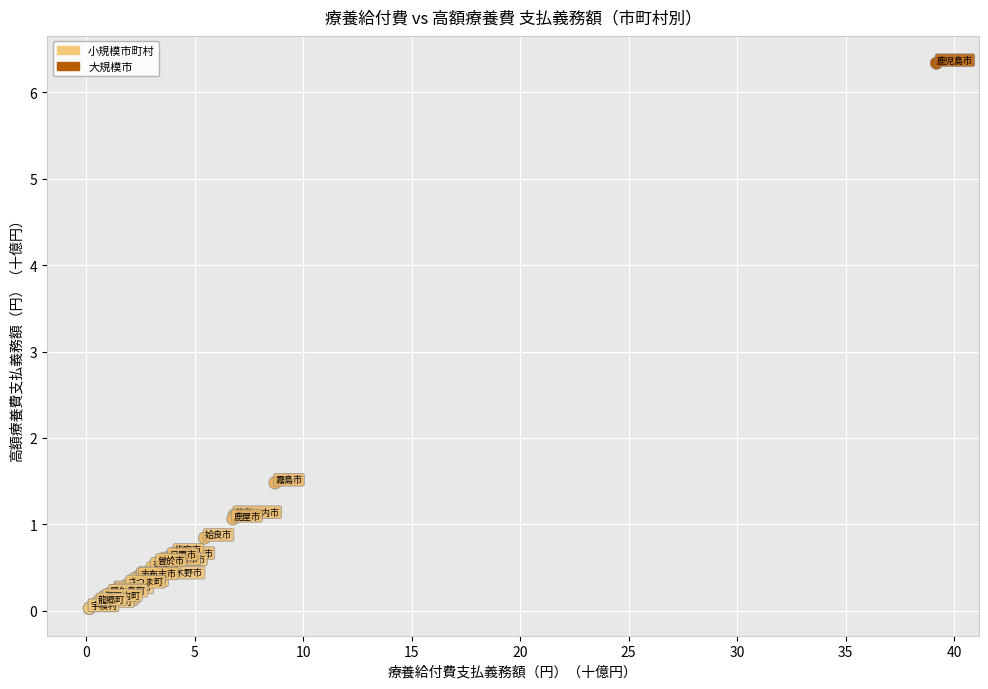

What Y value in the scatter plot is closest to 3?

1.5